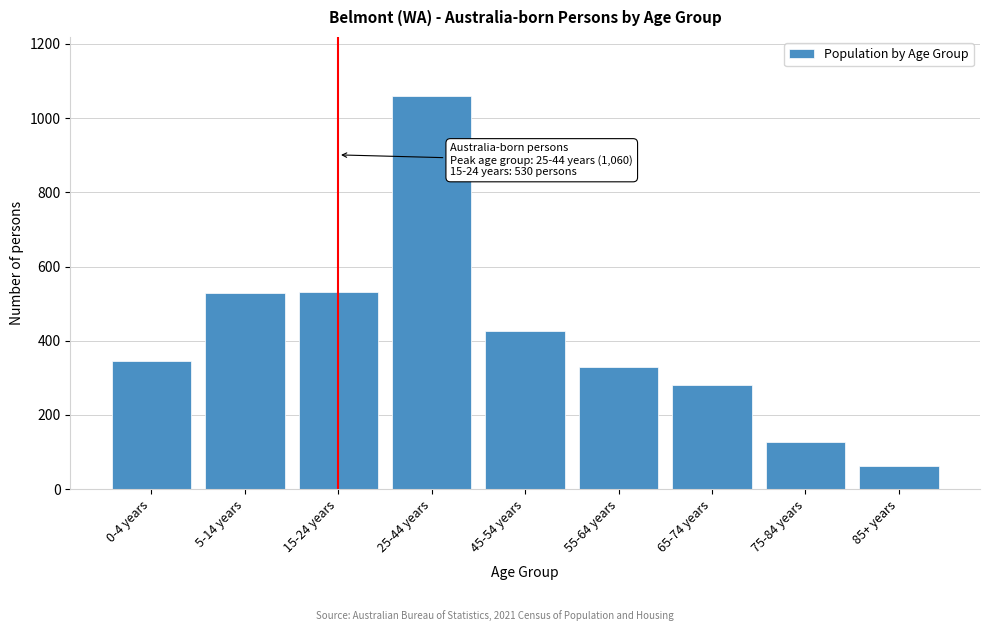

What is the difference between the maximum and minimum values?

997